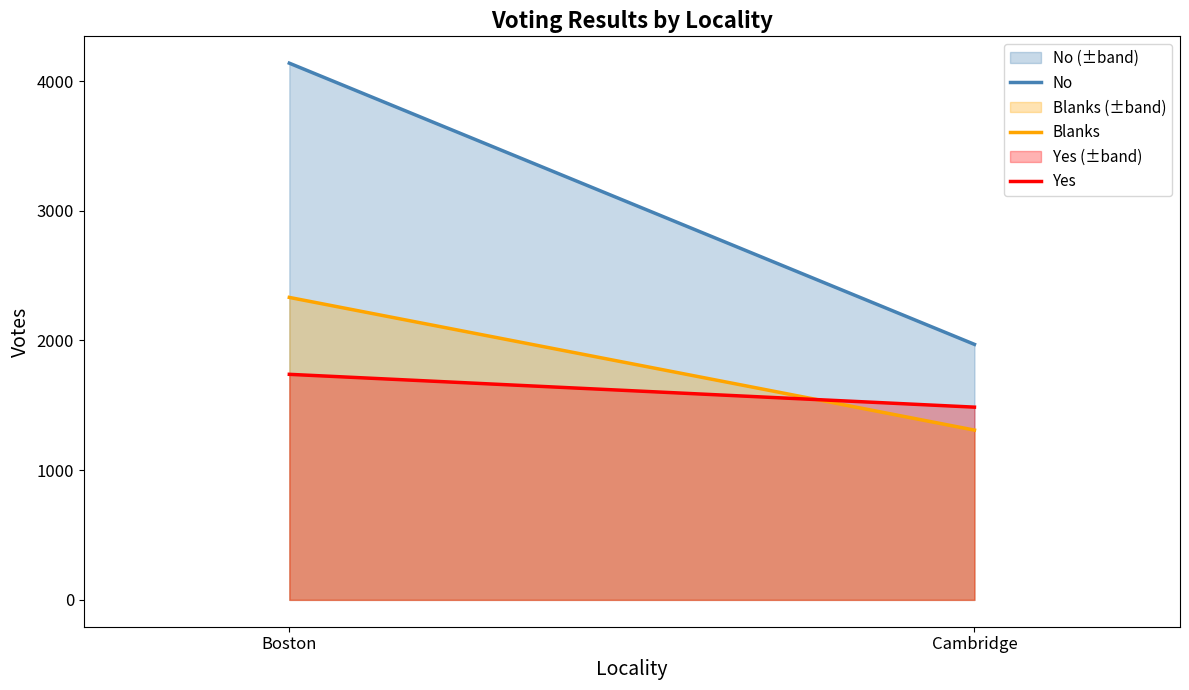

Reading left to right, transcribe all the data shown in this chart.

No: 4138	1970
Blanks: 2332	1309
Yes: 1739	1486